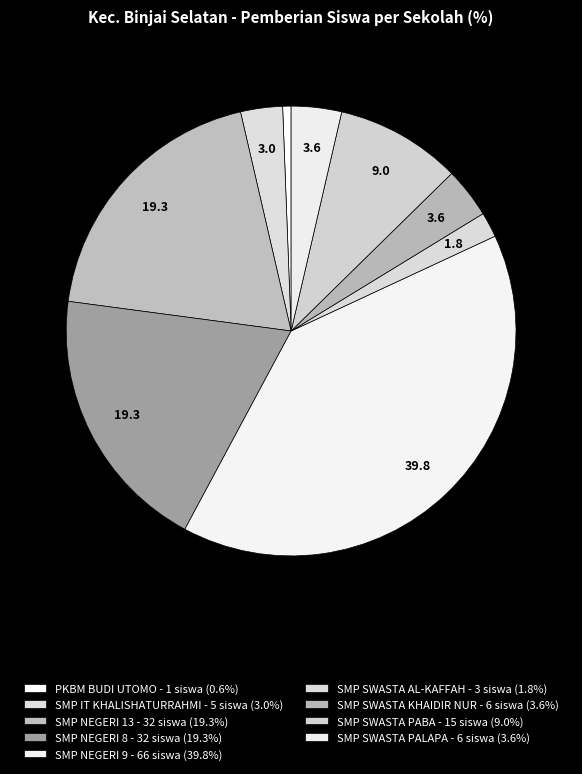

The SMP SWASTA PABA slice represents 9% of the pie. True or false?

True